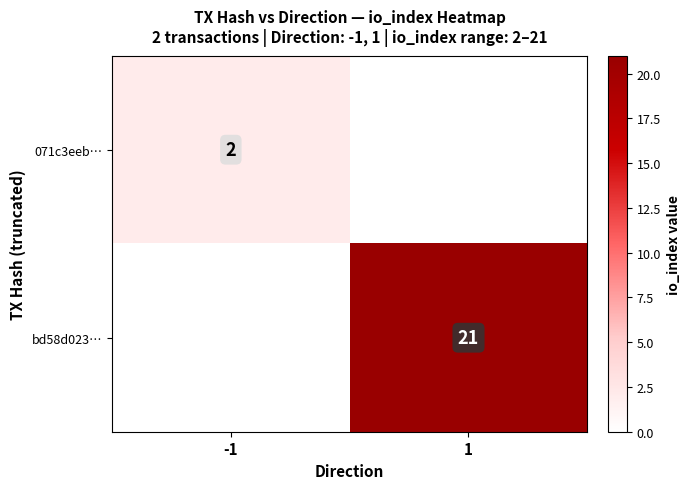

Between 1 and -1, which is larger?

-1